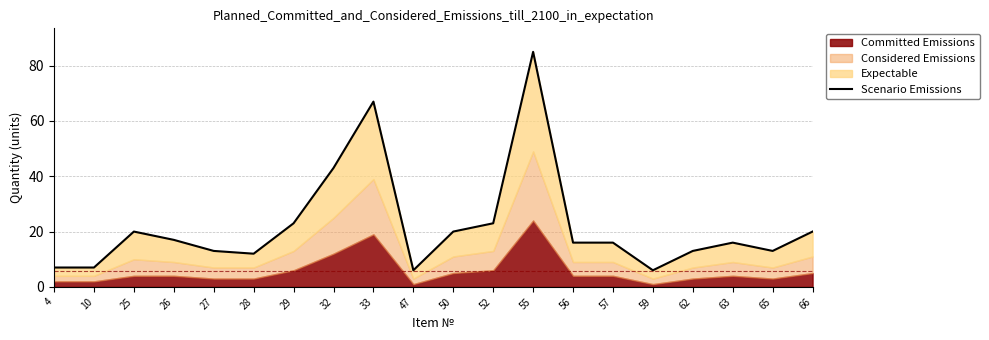

What is the value of the 4th point from the left?

17